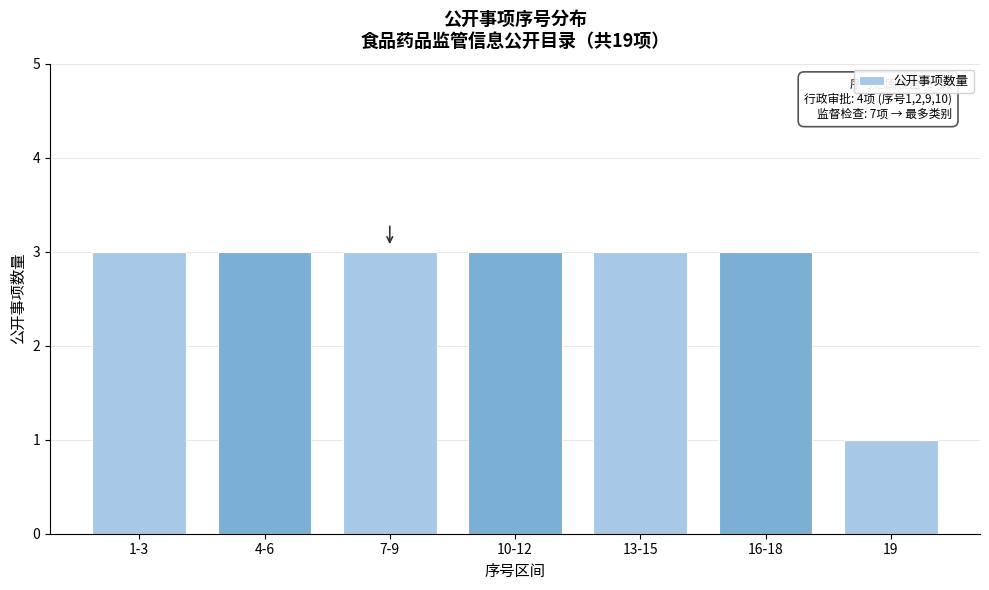

Reading left to right, extract all data points from this chart.

3	3	3	3	3	3	1